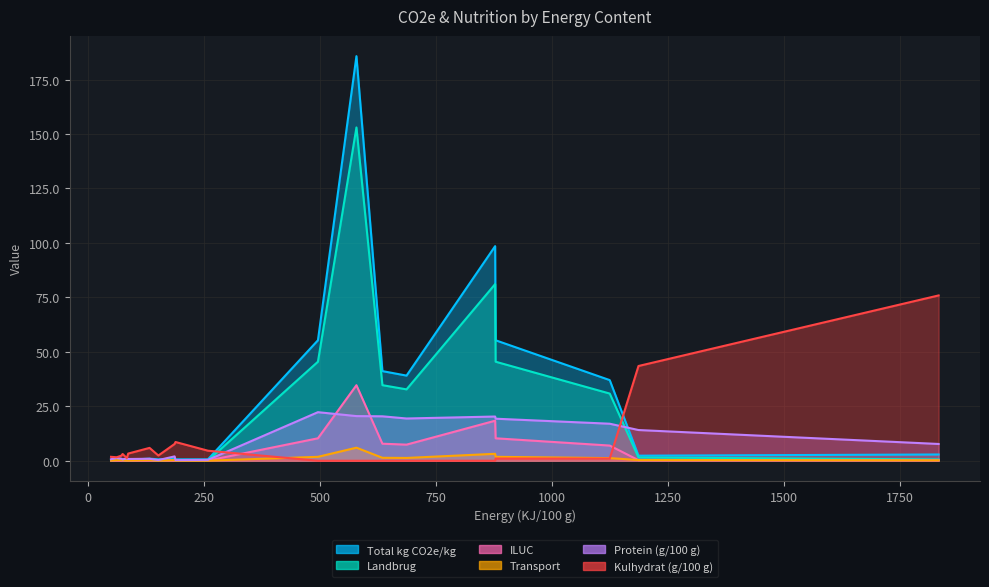

What are all the series names shown in the legend?

Total kg CO2e/kg, Landbrug, ILUC, Transport, Protein (g/100 g), Kulhydrat (g/100 g)